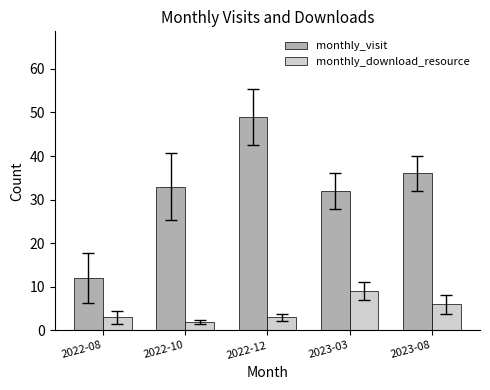

Are the bars grouped side by side (vs. stacked)?

Yes